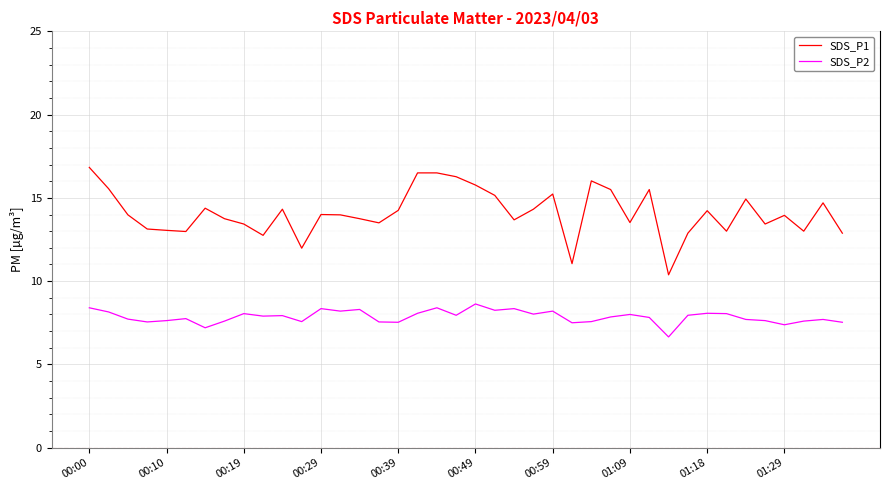

Which series has the largest total across all categories?

SDS_P1